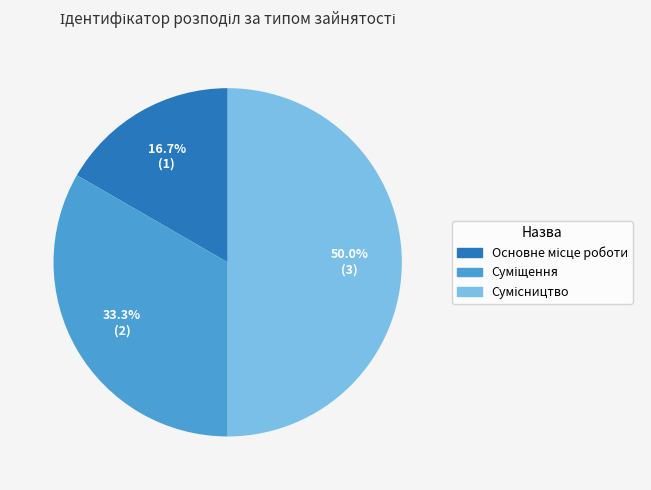

True or false: Суміщення accounts for 40% of the total.

False